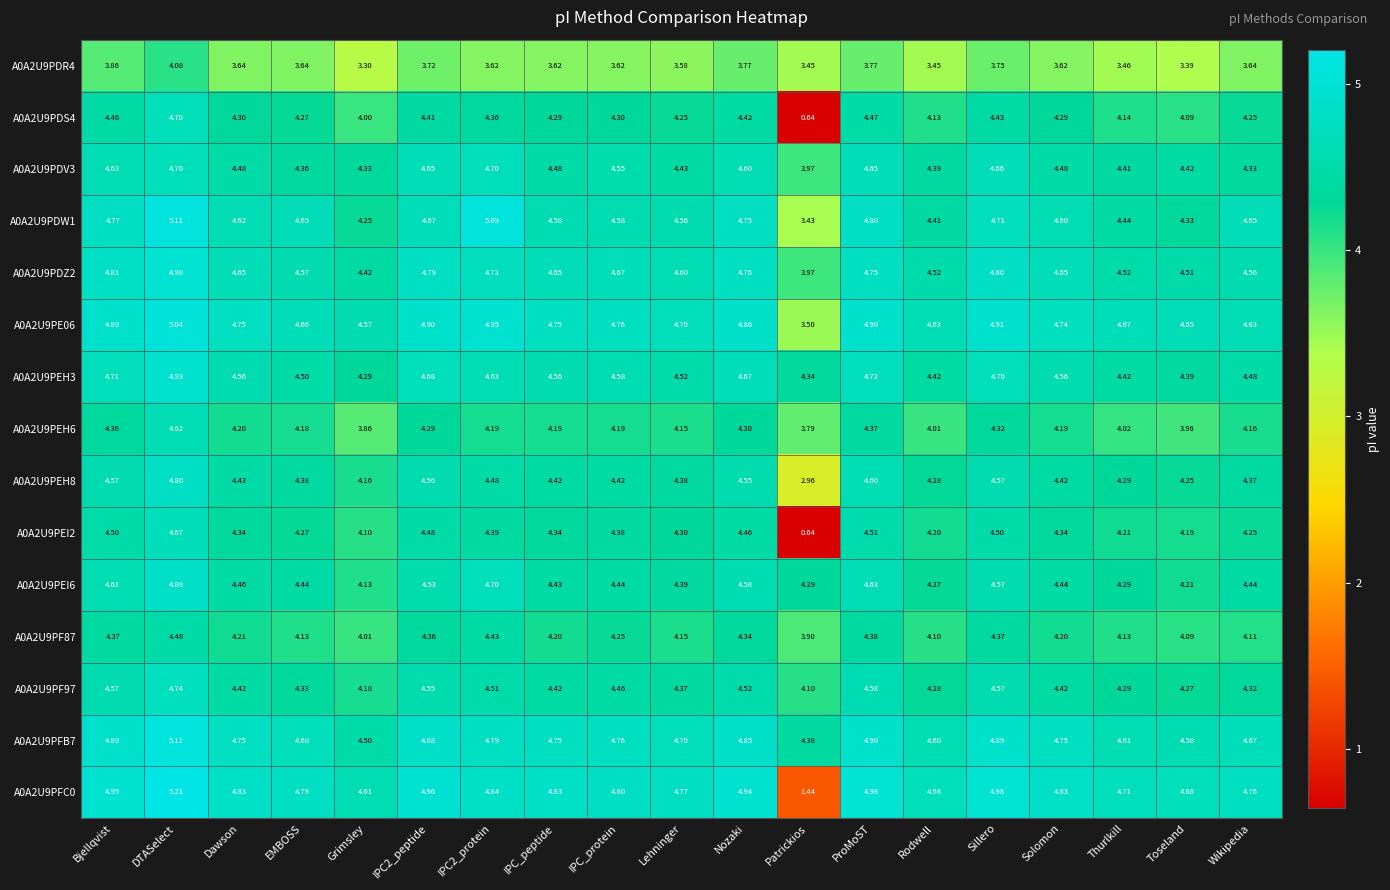

Is the value of A0A2U9PDR4 at IPC_protein greater than the value of A0A2U9PEH6 at Patrickios?

No